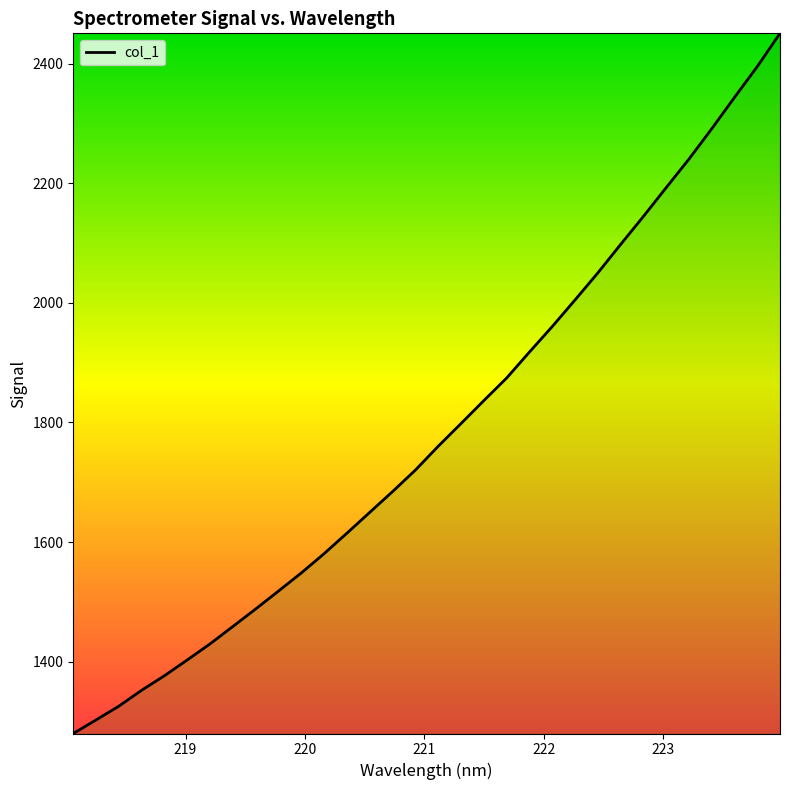

Does the chart have visible grid lines?

No